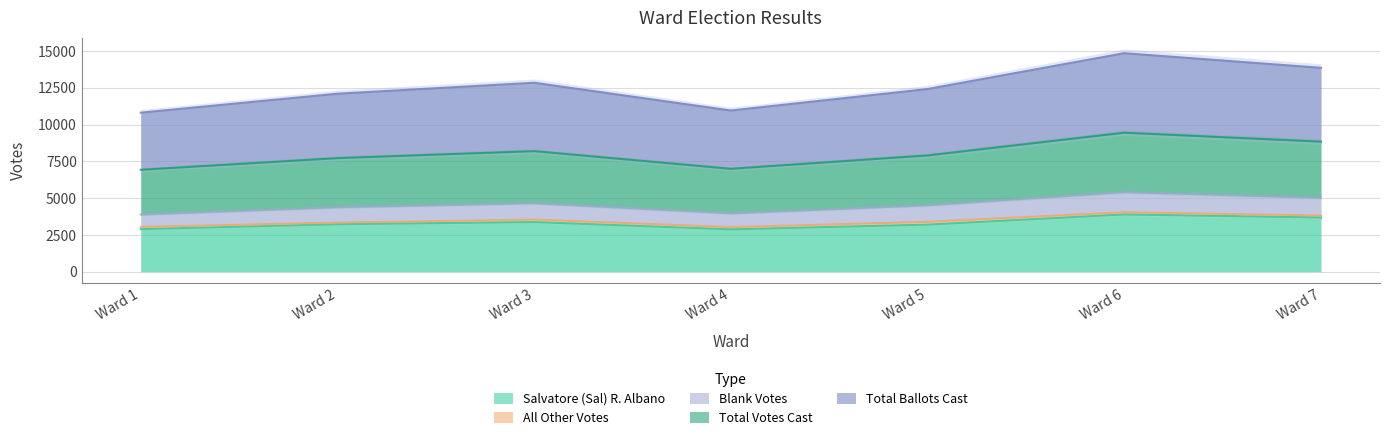

What is the highest value of the Salvatore (Sal) R. Albano series?

3889